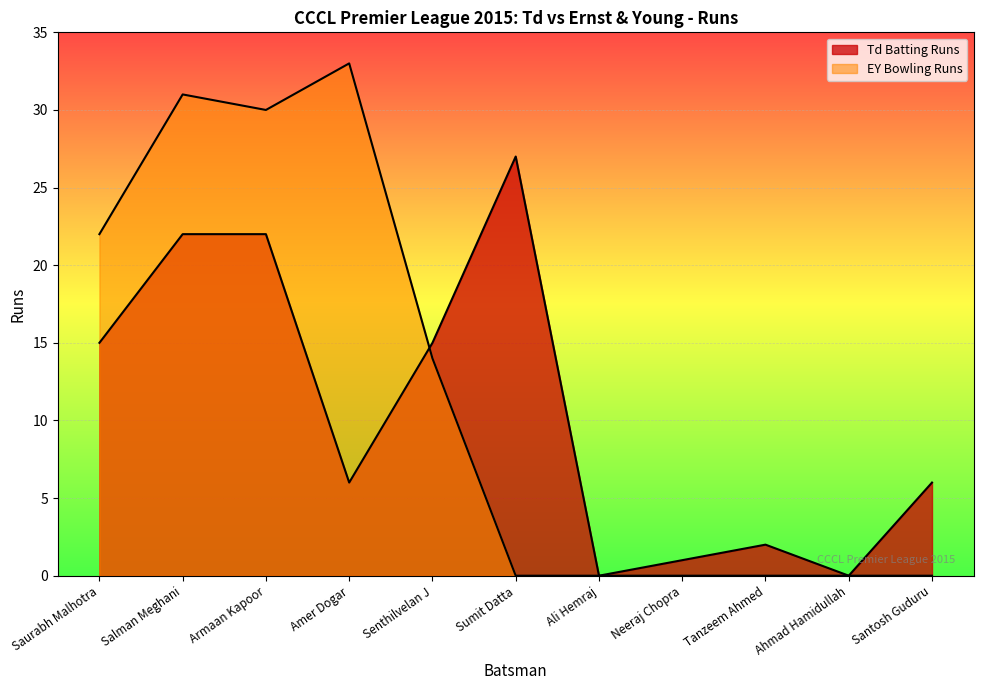

Rank the series at Sumit Datta from lowest to highest value.

EY Bowling Runs, Td Batting Runs